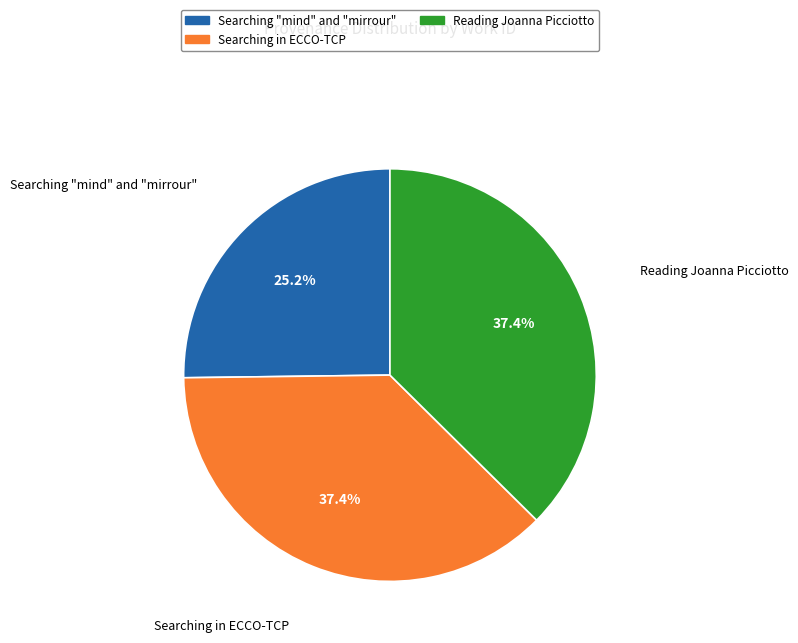

Combined, do Searching in ECCO-TCP and Searching "mind" and "mirrour" account for over 50%?

Yes